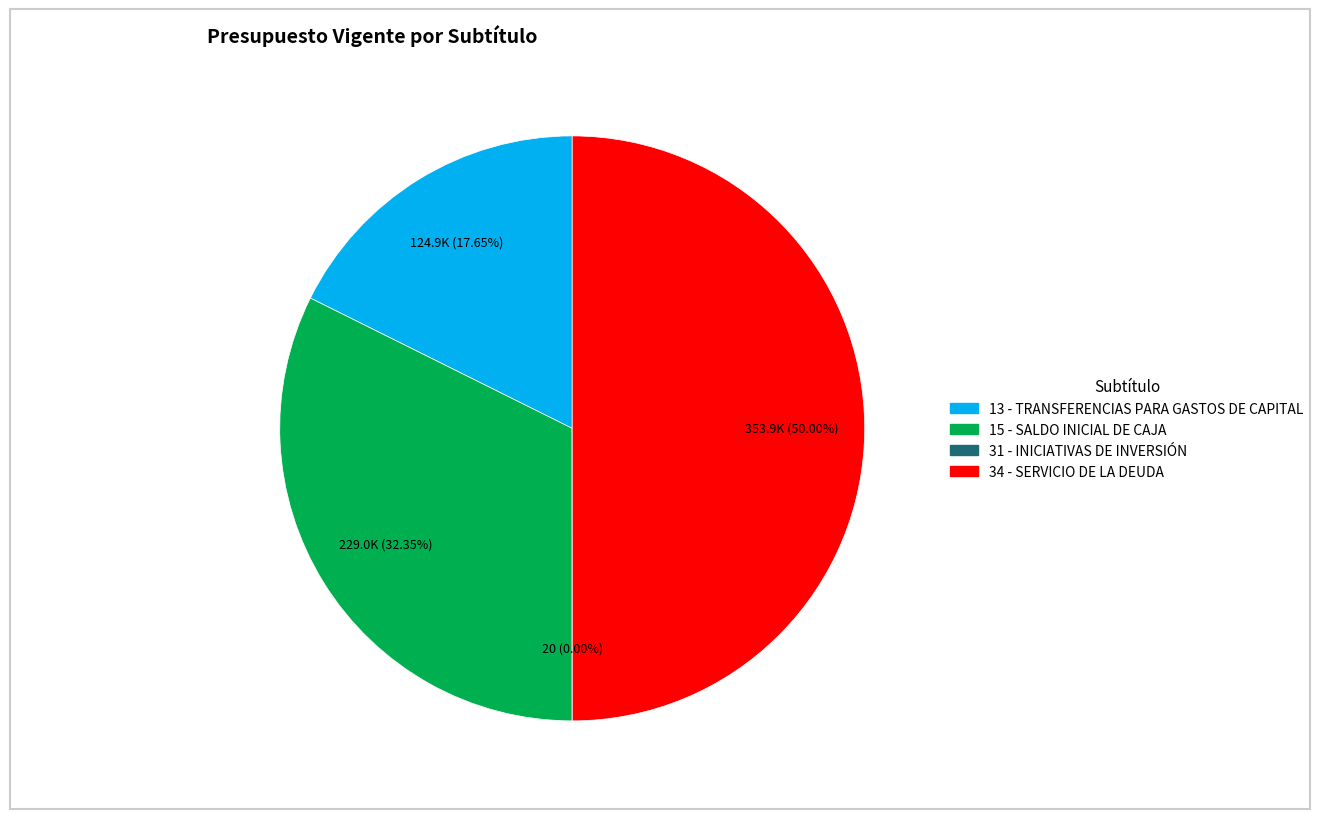

Which category has the biggest portion of the pie?

34 - SERVICIO DE LA DEUDA